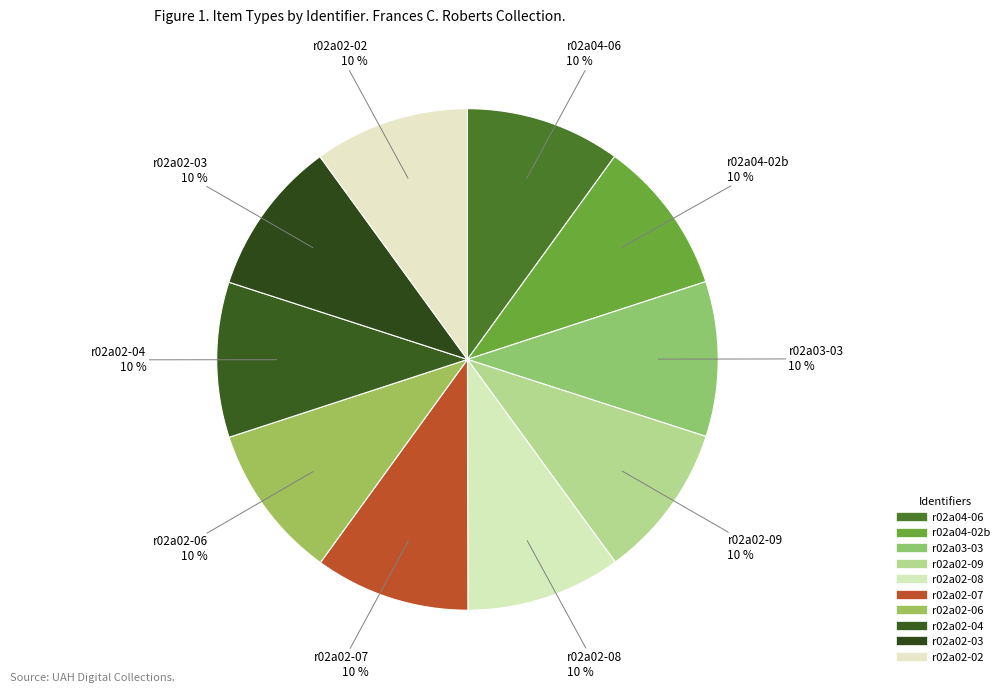

How many segments does this pie chart have?

10